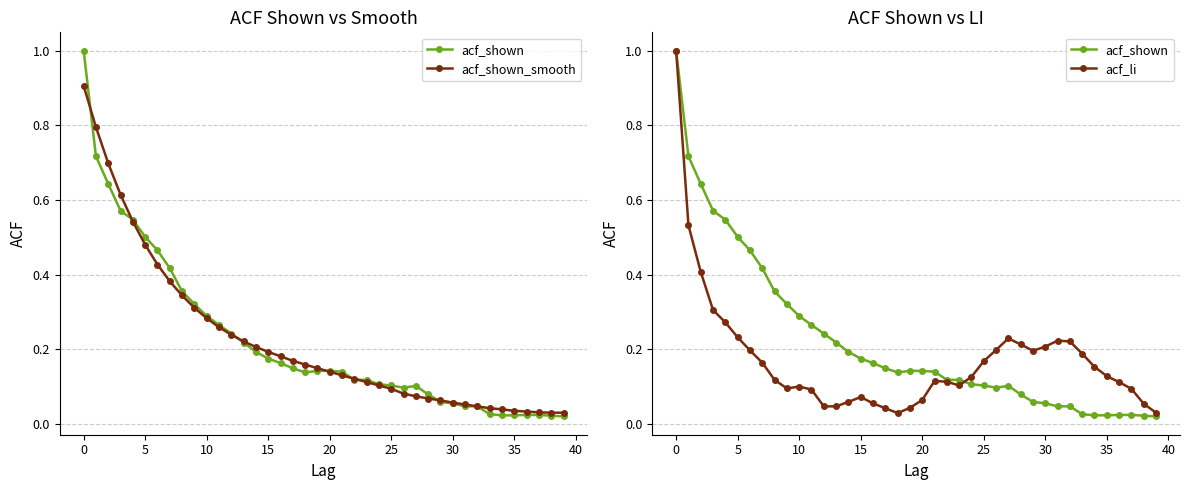

What is the spread (max minus min) of values at 11?

0.2